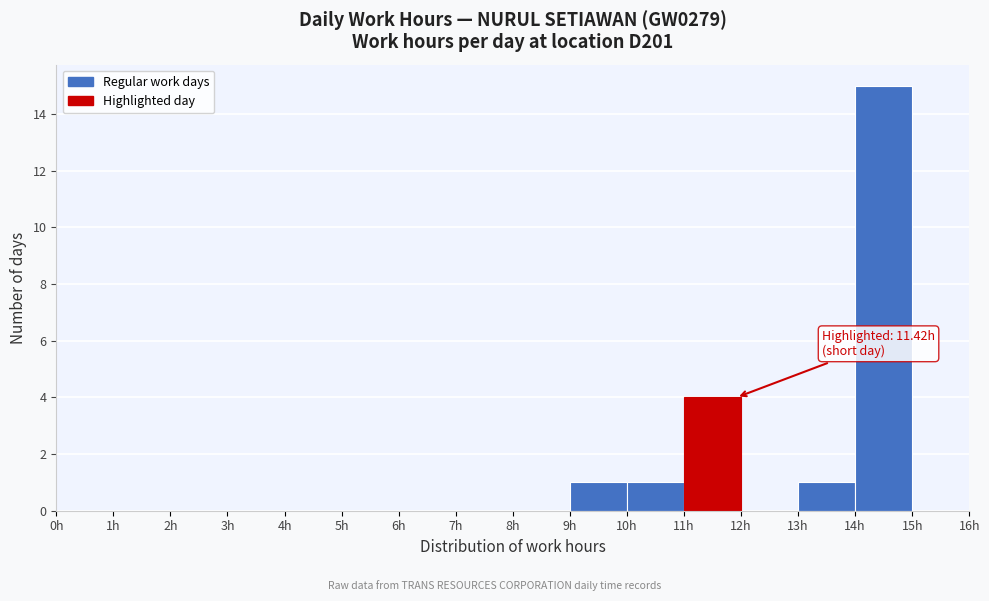

Over which range of the x-axis is the bar tallest?

14 to 15